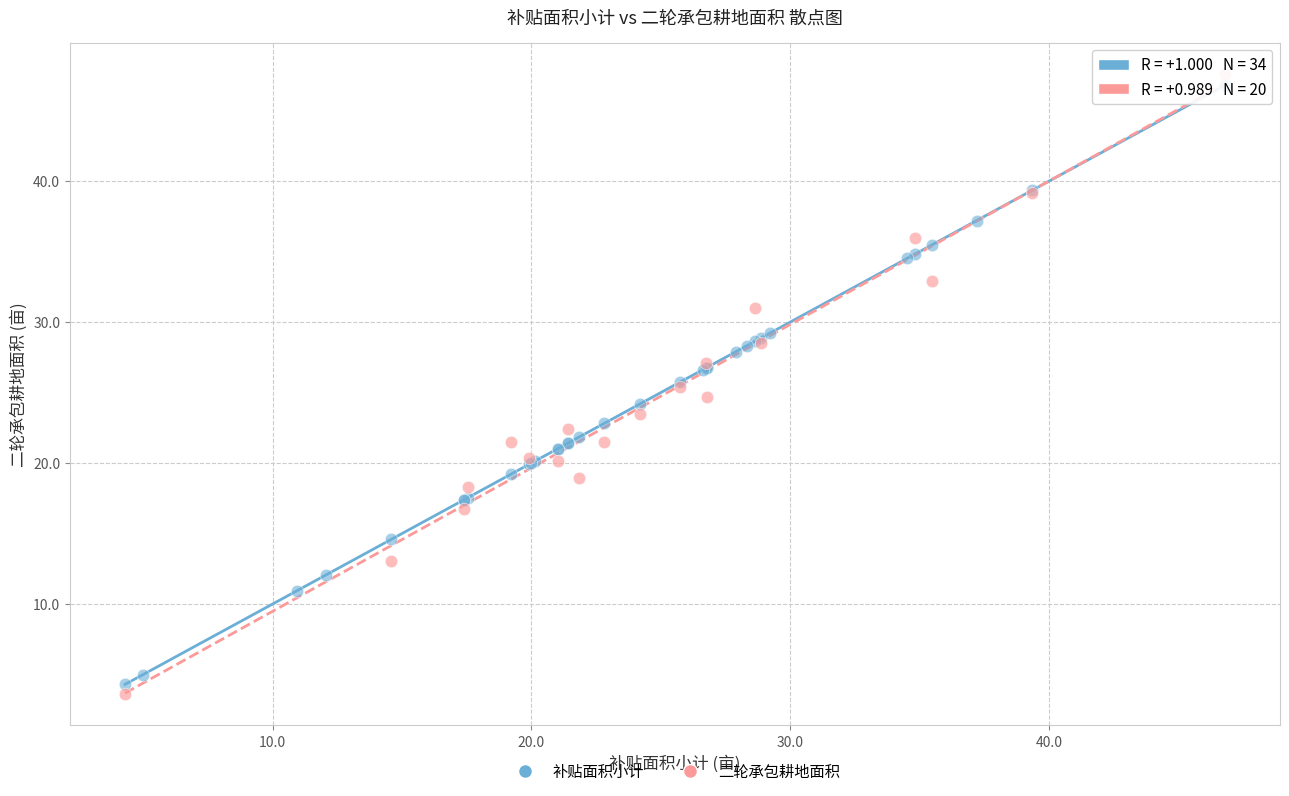

Which series has the largest Y range (max minus min)?

二轮承包耕地面积